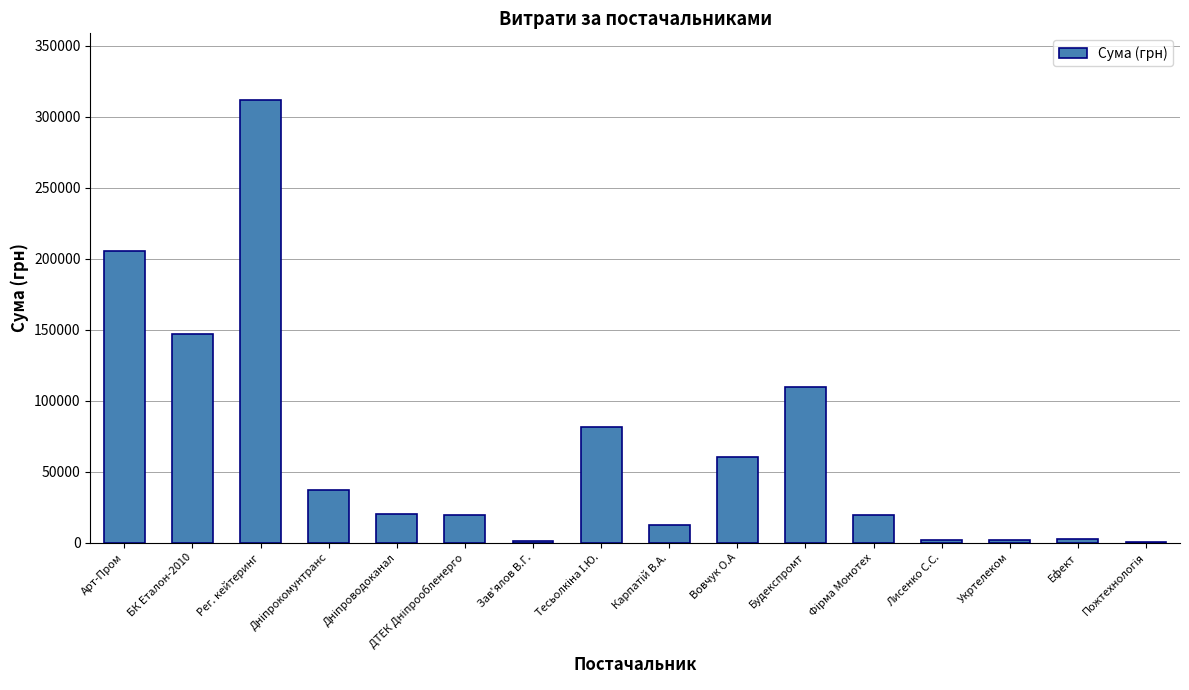

What is the ratio of the value at Вовчук О.А to the value at Арт-Пром?

0.3